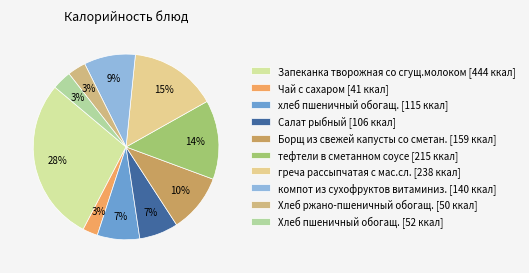

What is the ratio of the value at Хлеб пшеничный обогащ. to the value at греча рассыпчатая с мас.сл.?

0.2